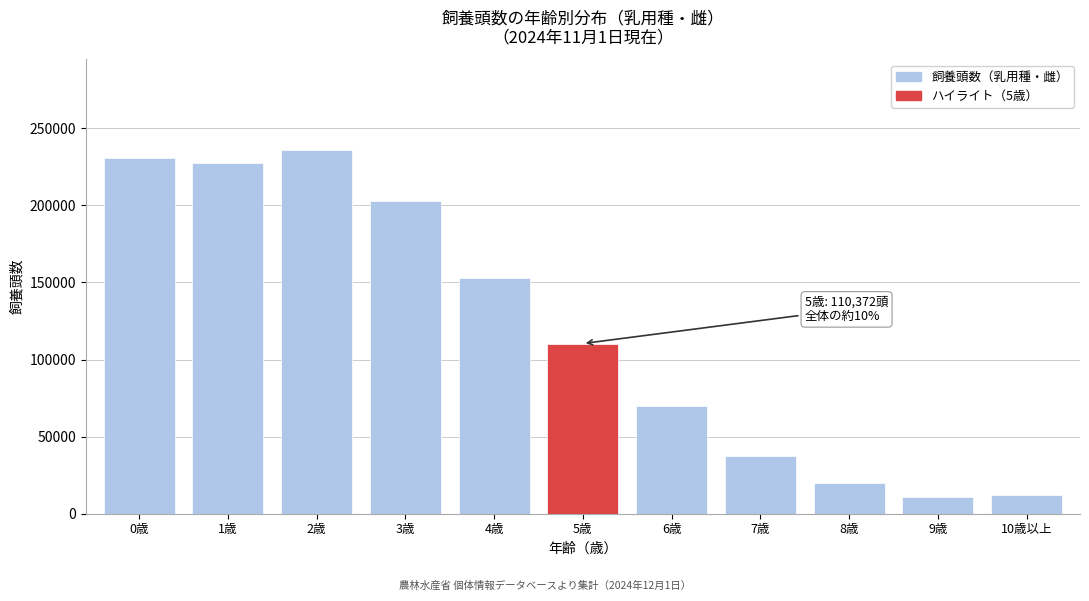

Reading left to right, what are all the values shown in this chart?

0歳=230673	1歳=227771	2歳=235782	3歳=202964	4歳=152741	5歳=110372	6歳=69755	7歳=37747	8歳=19701	9歳=10521	10歳以上=12433